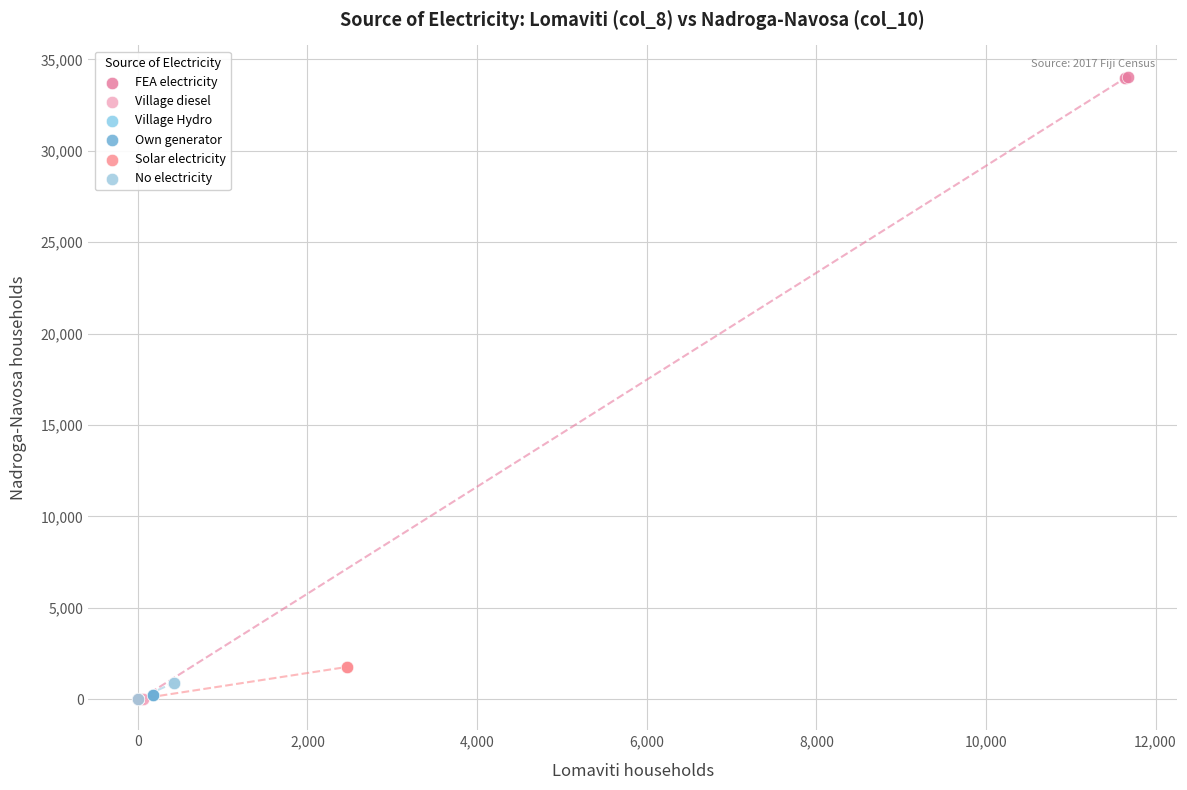

Which series contains the highest Y value?

FEA electricity